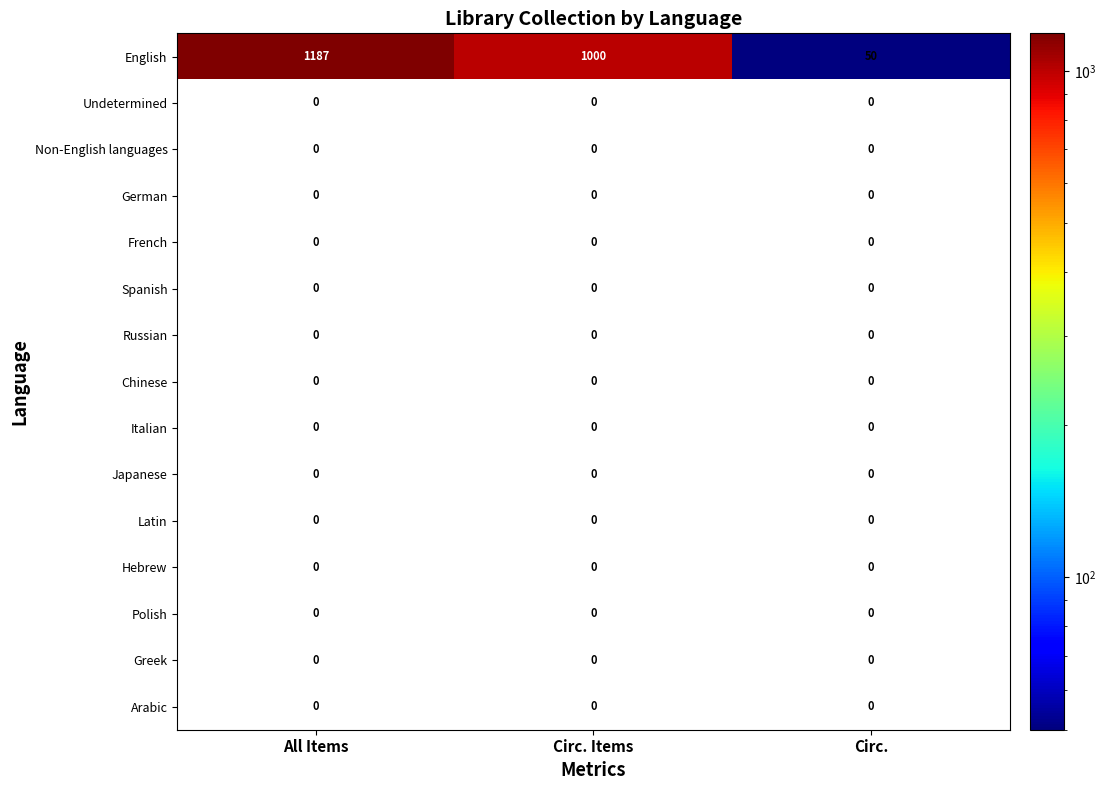

Which series has the largest total across all categories?

English